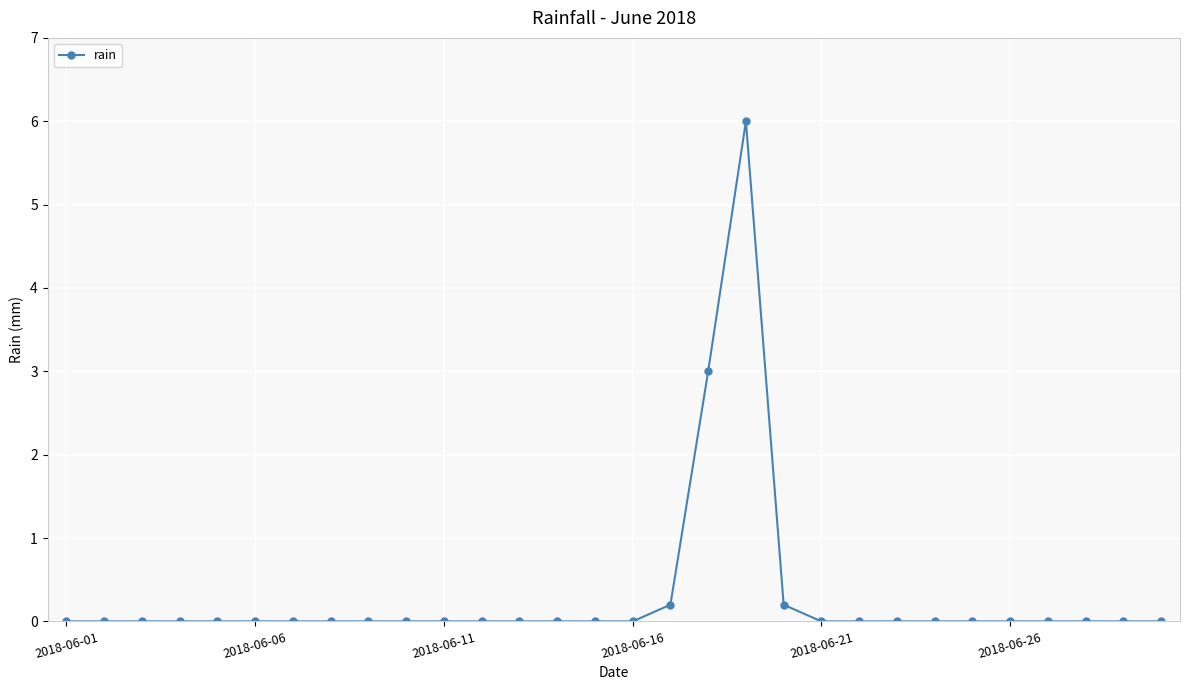

What is the sum of all values?

9.4